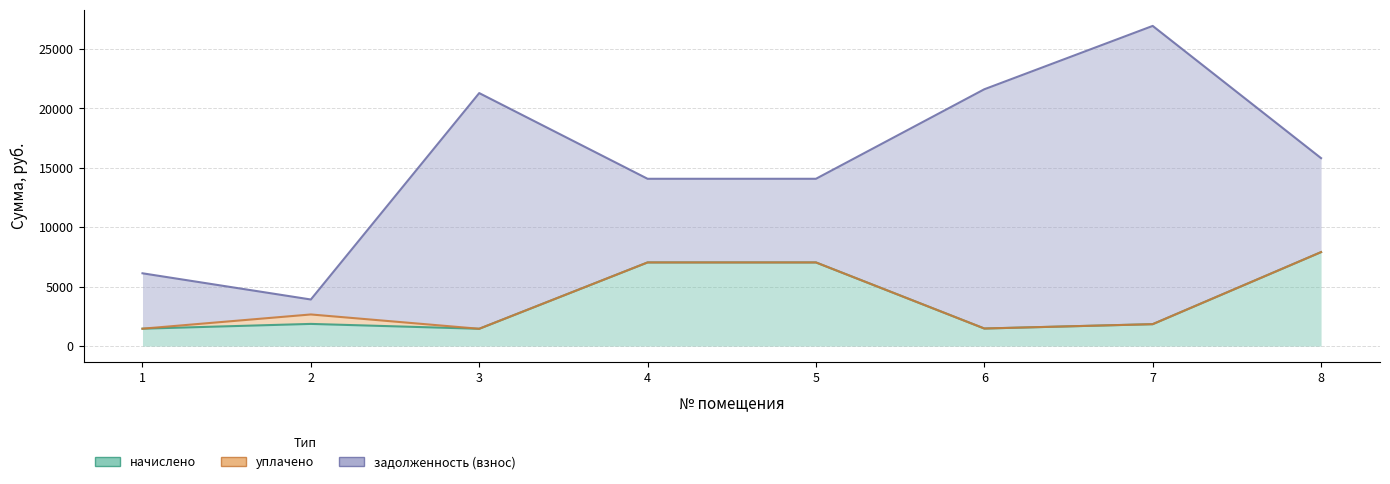

Is the value of начислено at 2 greater than the value of задолженность (взнос) at 6?

No